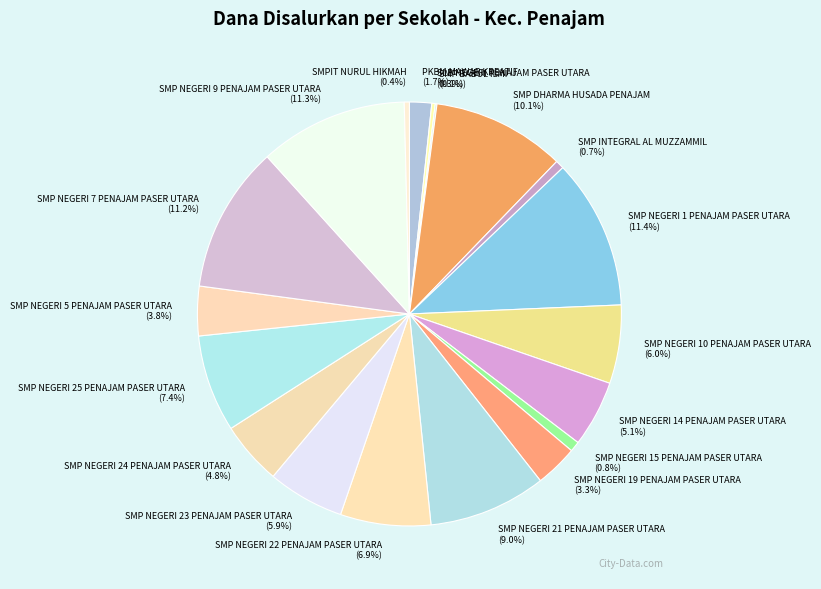

Which has a higher value, SMP NEGERI 14 PENAJAM PASER UTARA or SMP NEGERI 22 PENAJAM PASER UTARA?

SMP NEGERI 22 PENAJAM PASER UTARA